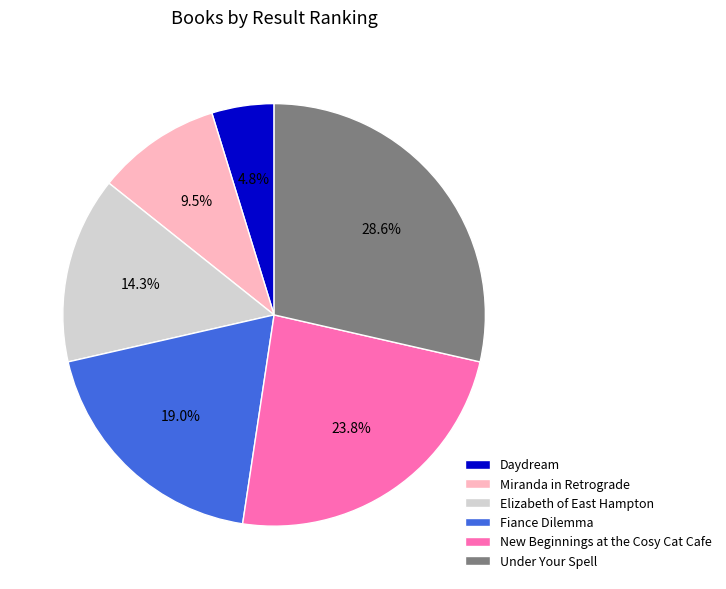

Which has a higher value, Fiance Dilemma or New Beginnings at the Cosy Cat Cafe?

New Beginnings at the Cosy Cat Cafe